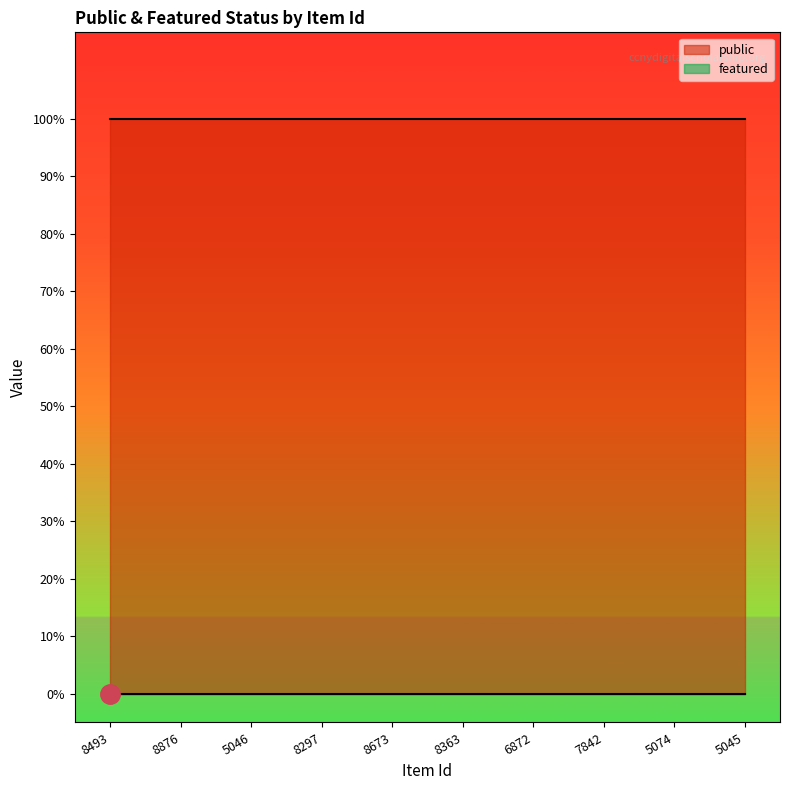

Rank the series at 8297 from lowest to highest value.

featured, public